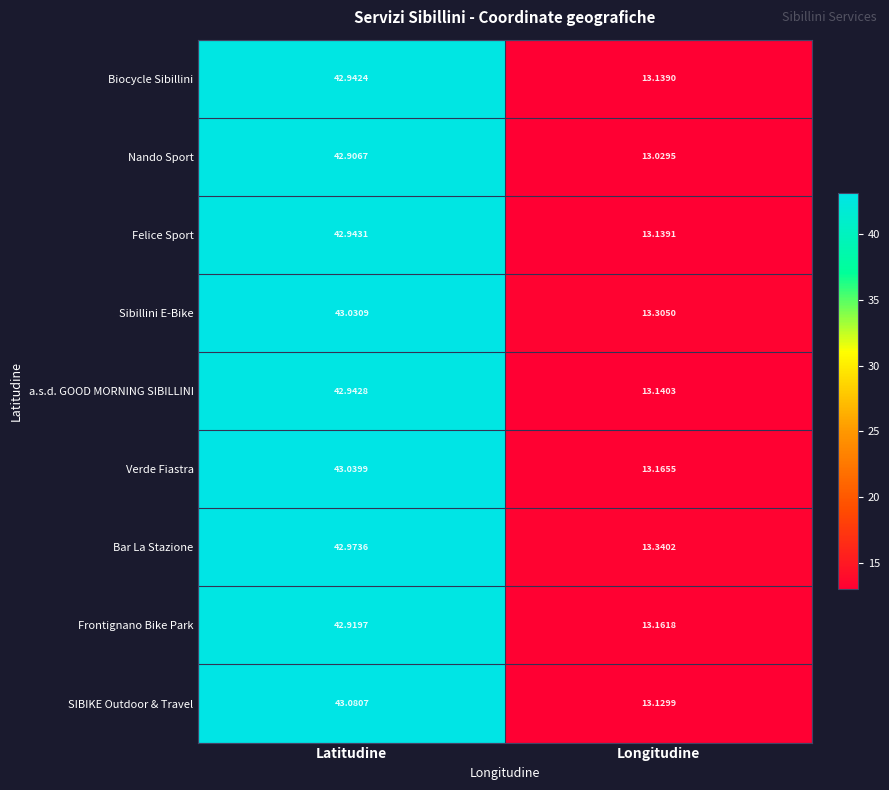

Which series has the largest total across all categories?

Sibillini E-Bike